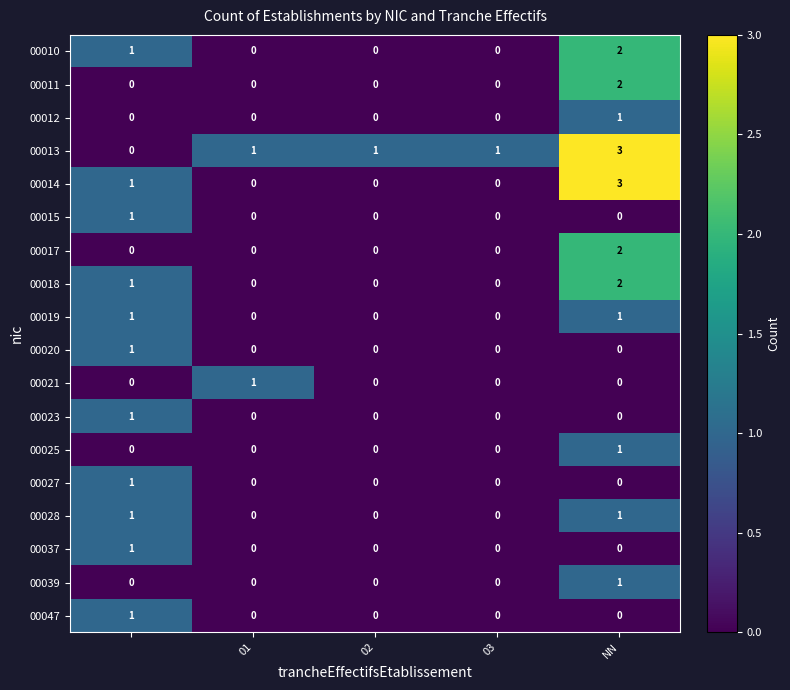

What is the greatest value displayed?

3